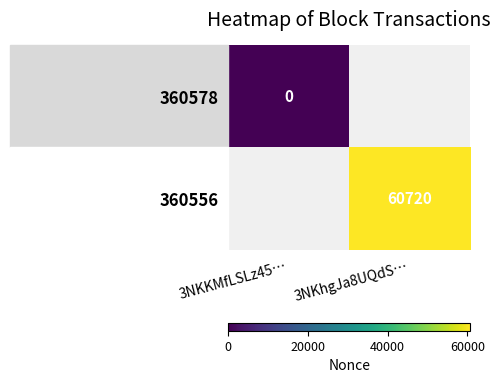

Is the value of 360556 at 3NKhgJa8UQdS… greater than the value of 360578 at 3NKKMfLSLz45…?

Yes